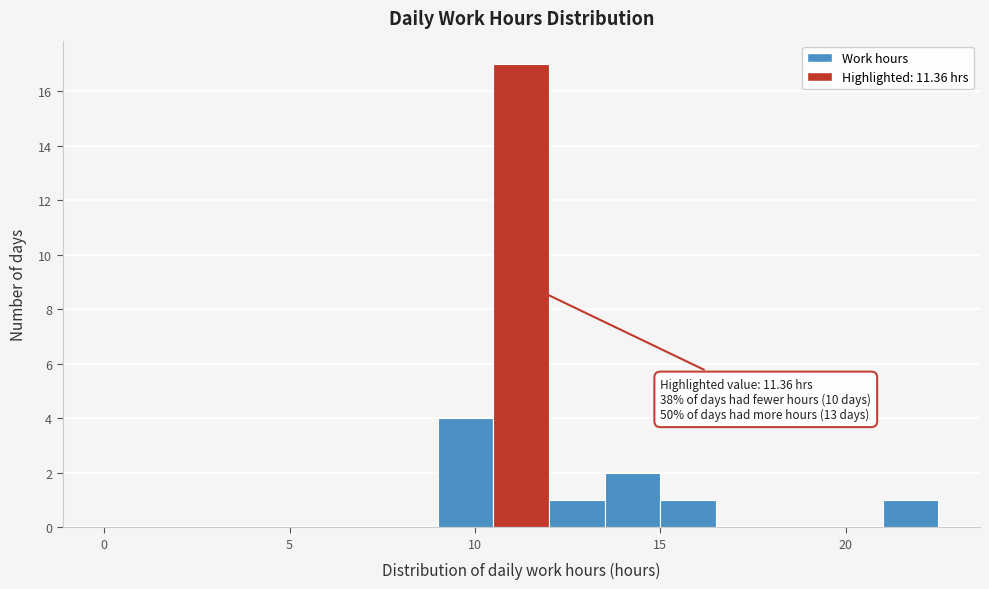

Read against the x-axis, roughly where is the centre of the tallest bar?

11.5